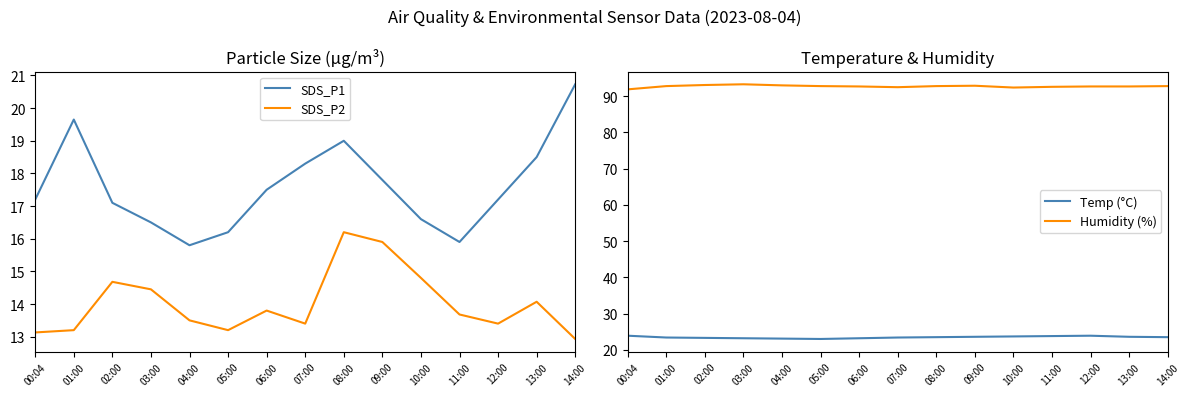

Reading right to left, what are all the values shown in this chart?

SDS_P1: 20.7	18.5	17.2	15.9	16.6	17.8	19.0	18.3	17.5	16.2	15.8	16.5	17.1	19.6	17.2
SDS_P2: 12.9	14.1	13.4	13.7	14.8	15.9	16.2	13.4	13.8	13.2	13.5	14.4	14.7	13.2	13.1
Temp (°C): 23.5	23.6	23.9	23.8	23.7	23.6	23.5	23.4	23.2	23.0	23.1	23.2	23.3	23.4	23.9
Humidity (%): 92.8	92.7	92.7	92.6	92.4	92.9	92.8	92.5	92.7	92.8	93.0	93.3	93.1	92.8	91.9